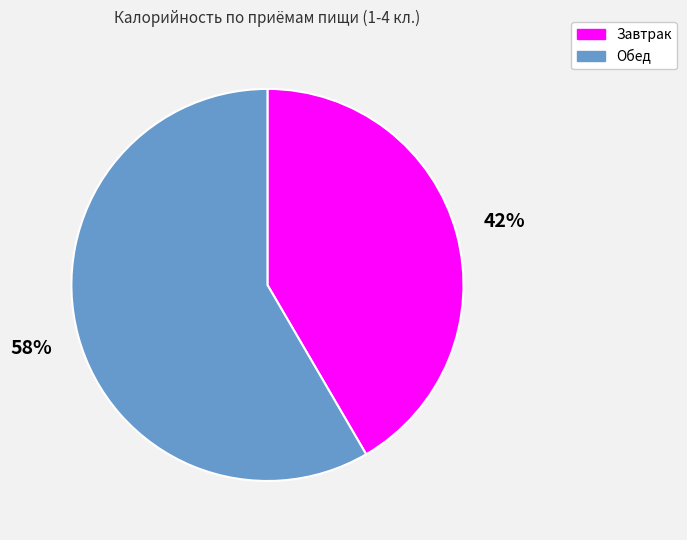

Do Обед and Завтрак together represent more than half of the pie?

Yes